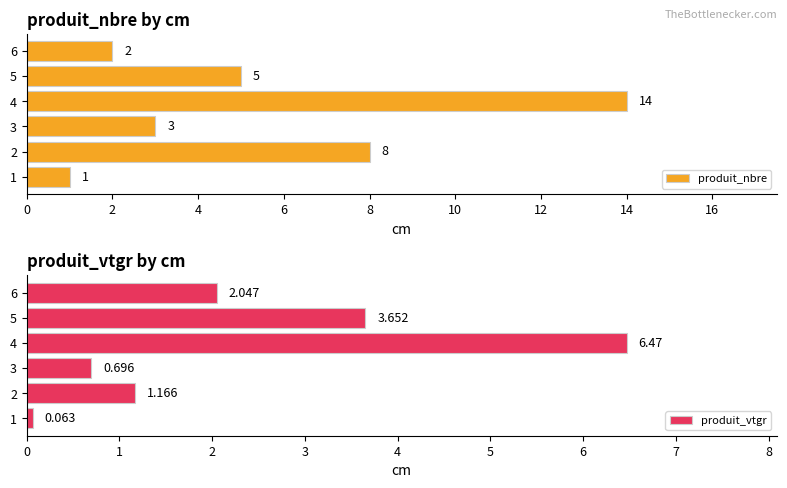

Does the chart contain any negative values?

No